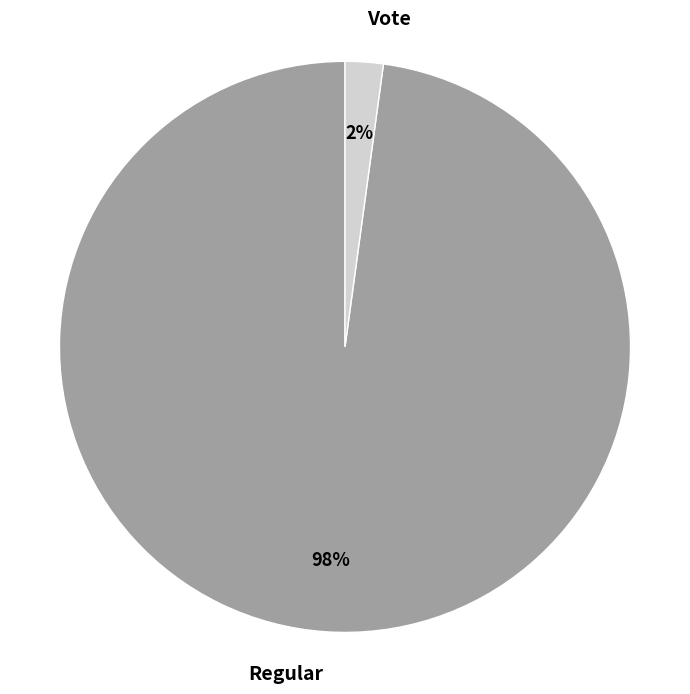

True or false: Regular accounts for 91% of the total.

False